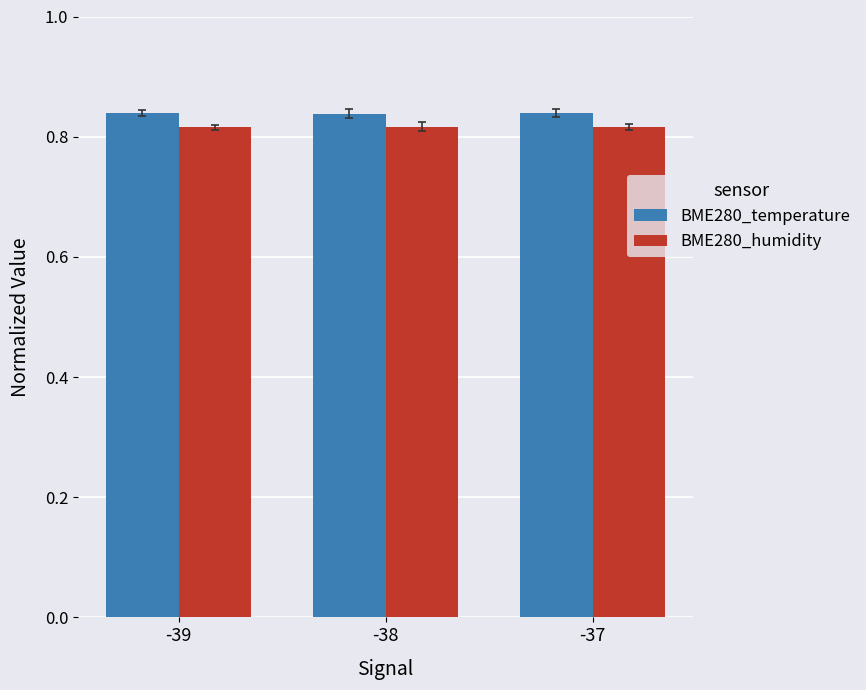

The BME280_humidity series shows 1.1 at -38. True or false?

False